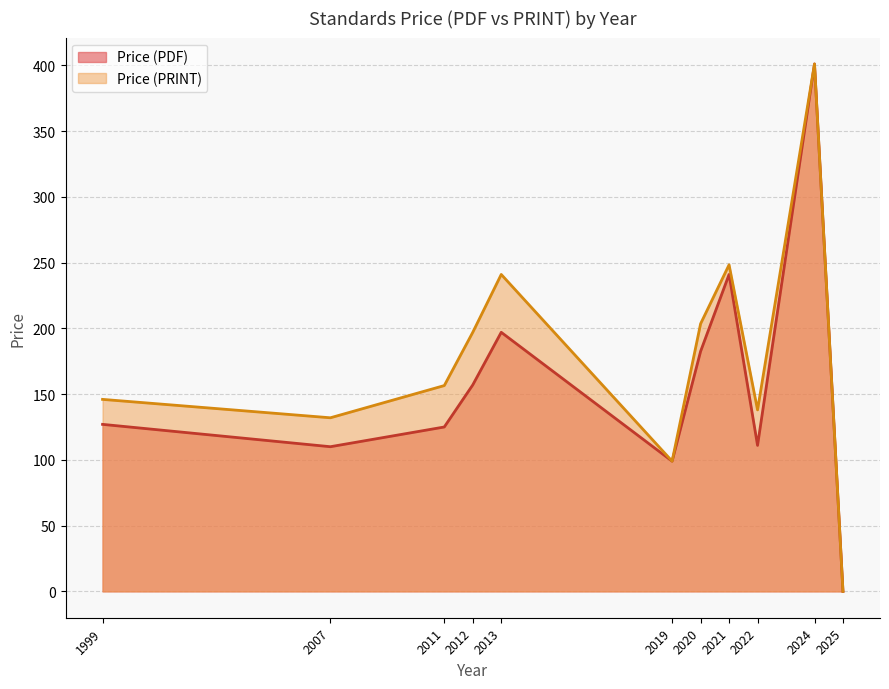

The value of Price (PDF) at 2019 is 50.9. True or false?

False